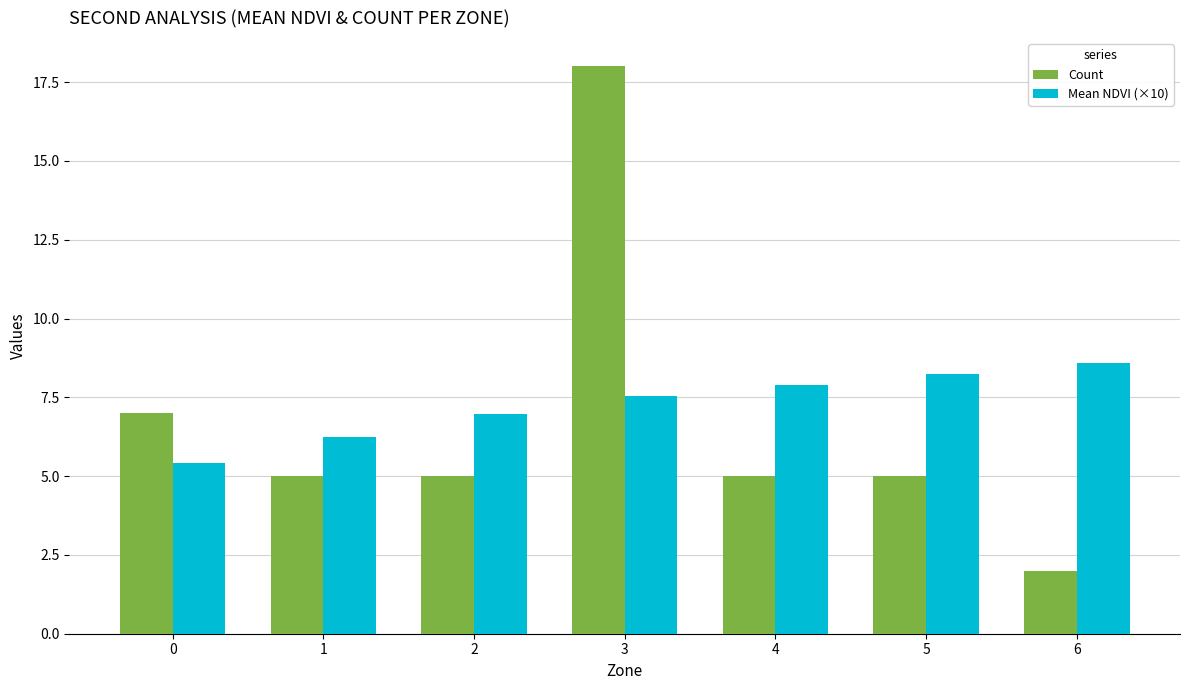

What is the total value across all series at 0?

12.4